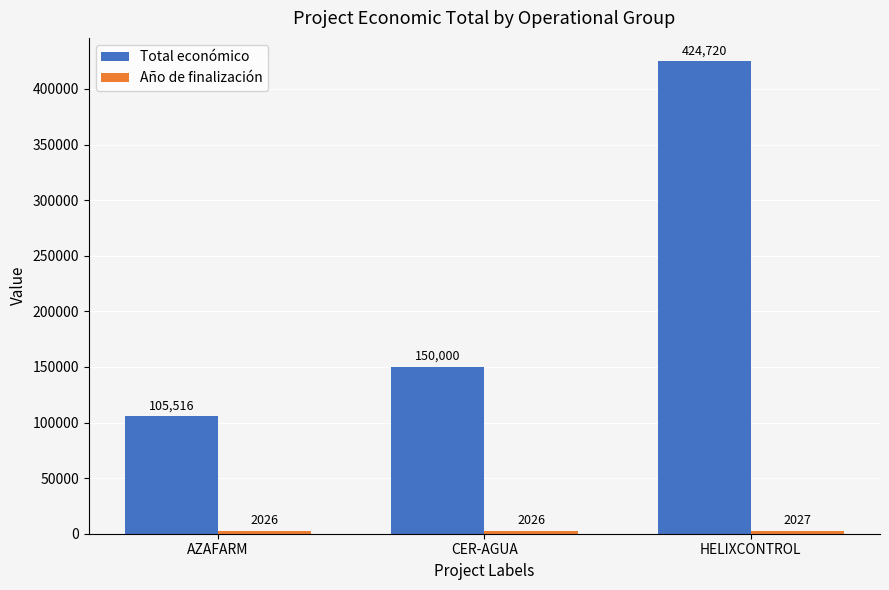

How many distinct data groups are displayed?

2